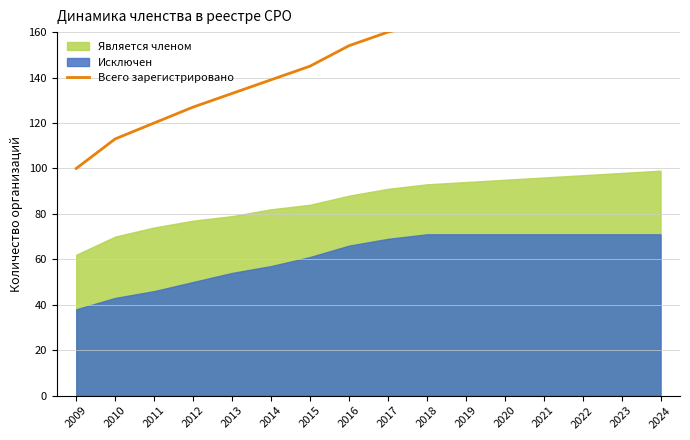

Does the chart have visible grid lines?

Yes